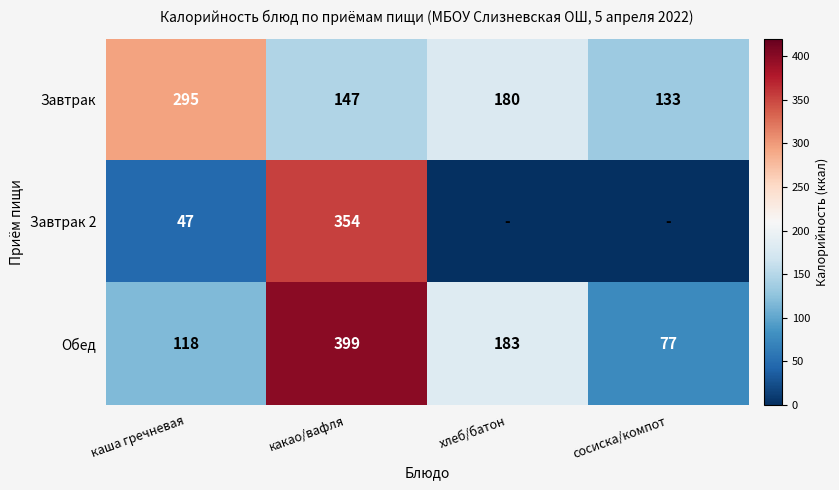

Is the value of Завтрак at хлеб/батон greater than the value of Обед at какао/вафля?

No